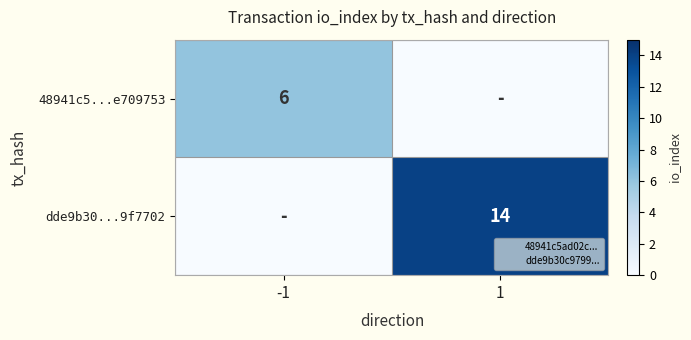

List the series in order of their peak value, lowest first.

48941c5...e709753, dde9b30...9f7702